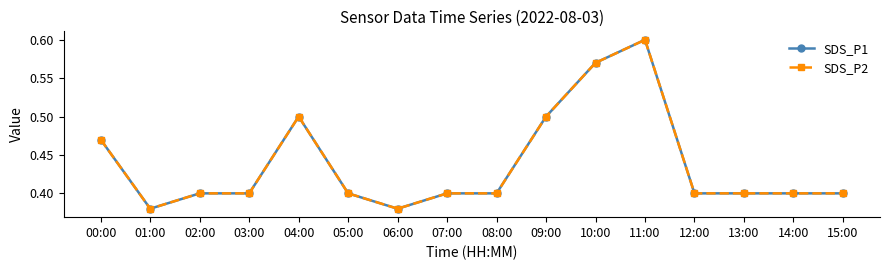

At which label does SDS_P2 reach its peak?

11:00